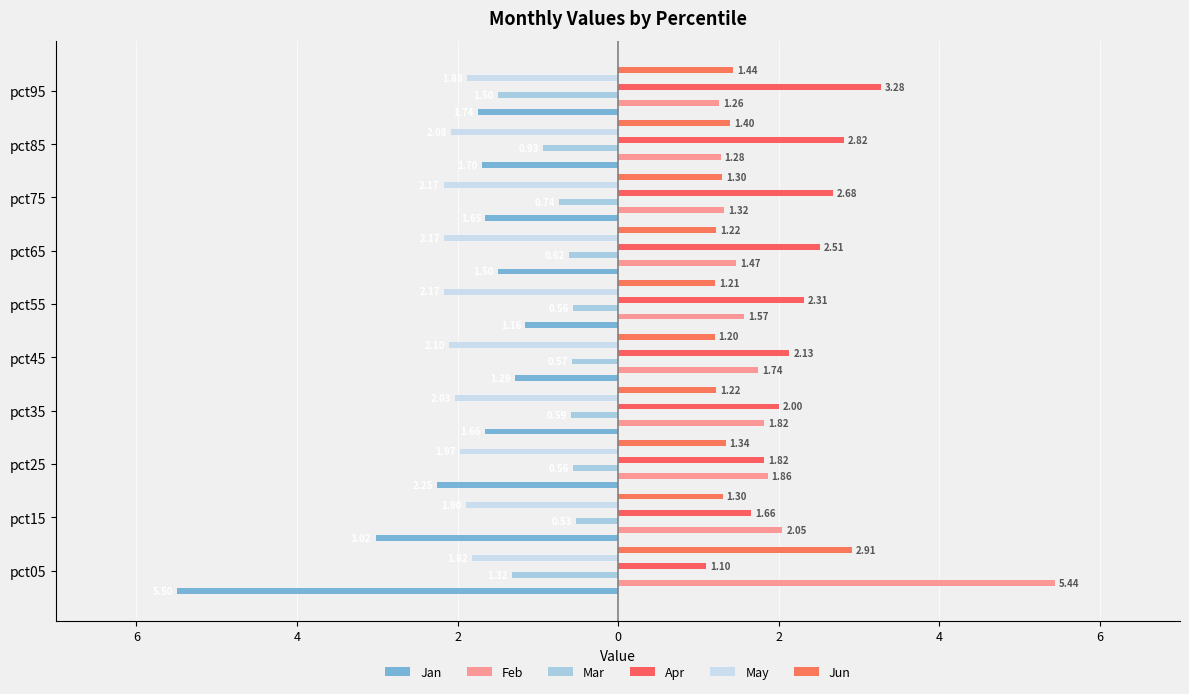

Reading left to right, list all the values displayed in this chart.

Jan: -5.5	-3.0	-2.3	-1.7	-1.3	-1.2	-1.5	-1.7	-1.7	-1.7
Feb: 5.4	2.0	1.9	1.8	1.7	1.6	1.5	1.3	1.3	1.3
Mar: -1.3	-0.5	-0.6	-0.6	-0.6	-0.6	-0.6	-0.7	-0.9	-1.5
Apr: 1.1	1.7	1.8	2.0	2.1	2.3	2.5	2.7	2.8	3.3
May: -1.8	-1.9	-2.0	-2.0	-2.1	-2.2	-2.2	-2.2	-2.1	-1.9
Jun: 2.9	1.3	1.3	1.2	1.2	1.2	1.2	1.3	1.4	1.4